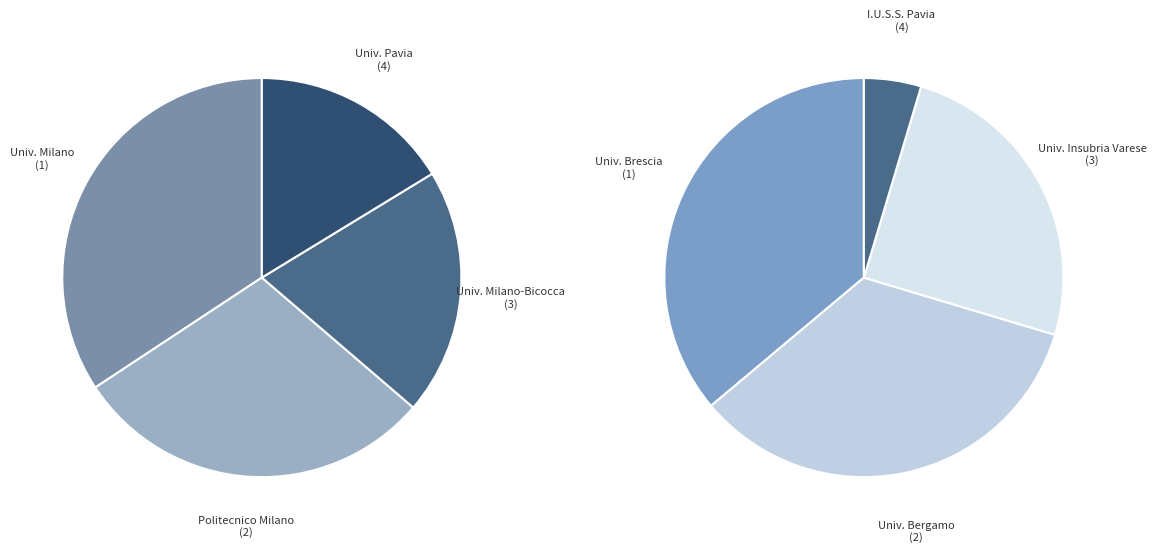

Is POLITECNICO DI MILANO the majority of the pie?

No